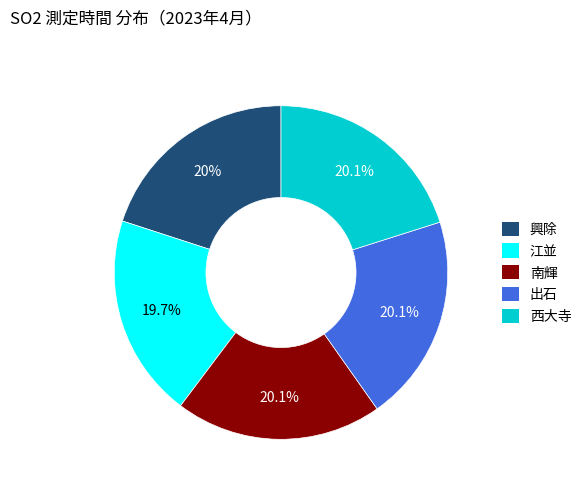

To the nearest percent, what is the average slice percentage?

20%